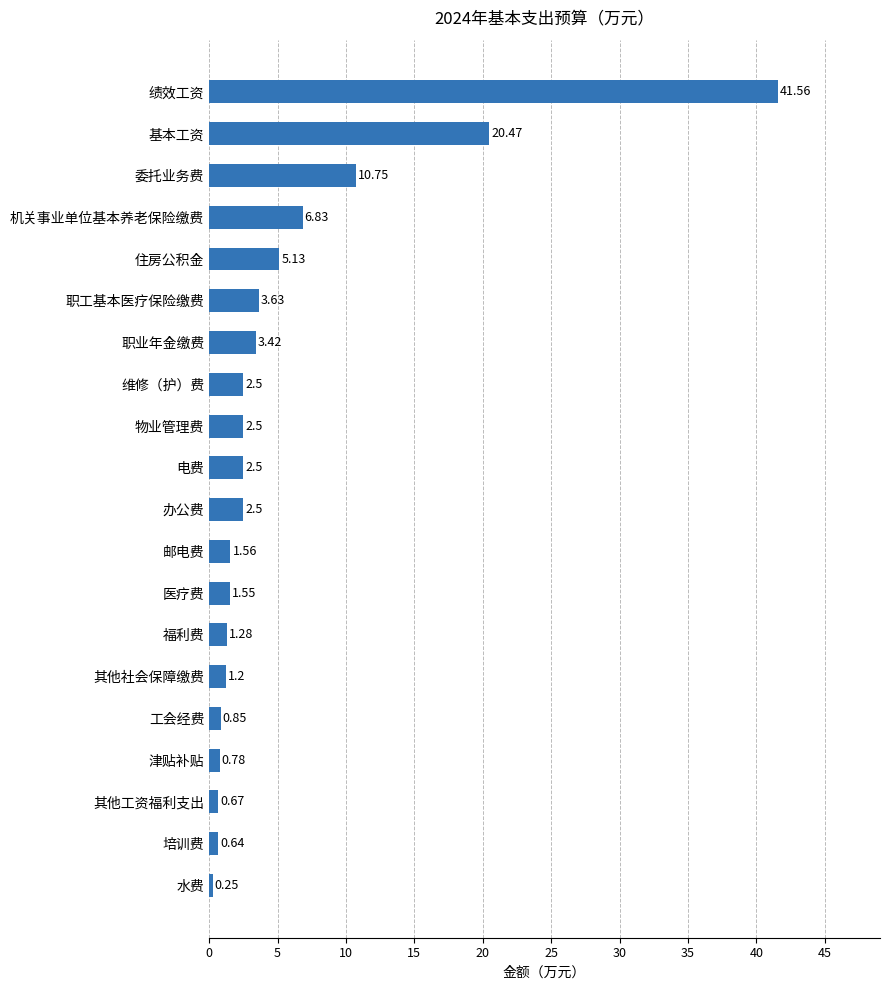

Which label corresponds to the largest value in the chart?

绩效工资